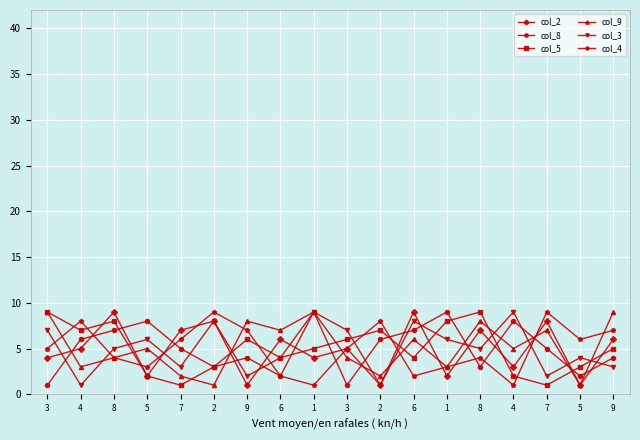

Is this an area chart (filled region under the line)?

No